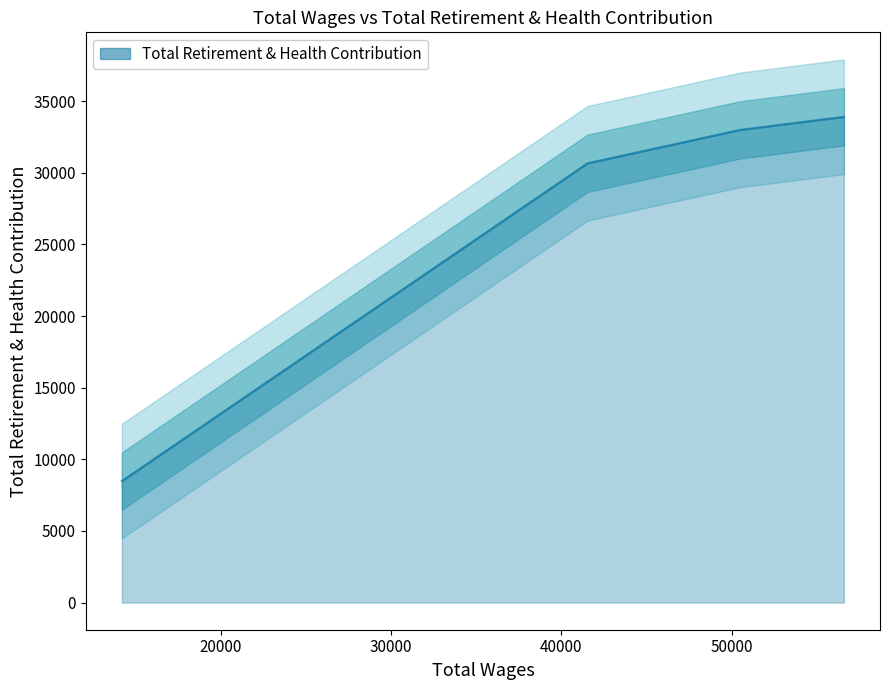

Which has a higher value, 50478.0 or 56596.0?

56596.0